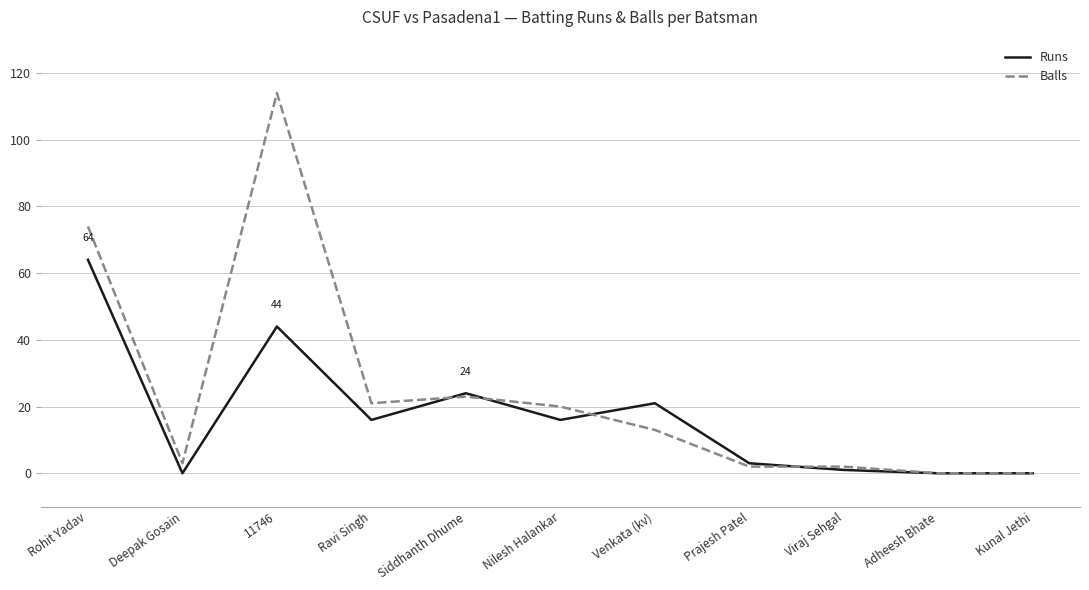

What position from the left is Ravi Singh?

4